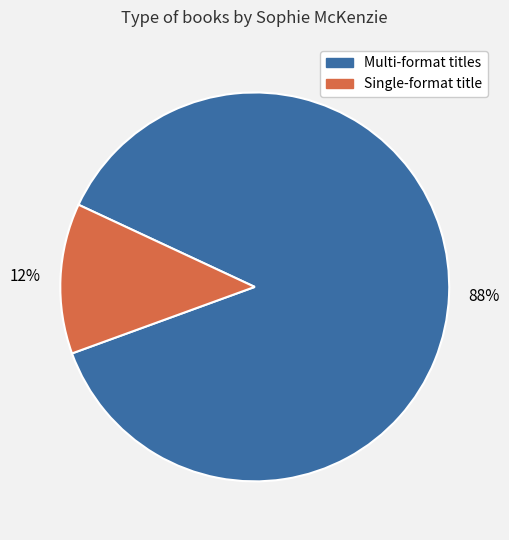

To the nearest percent, what is the average slice percentage?

50%